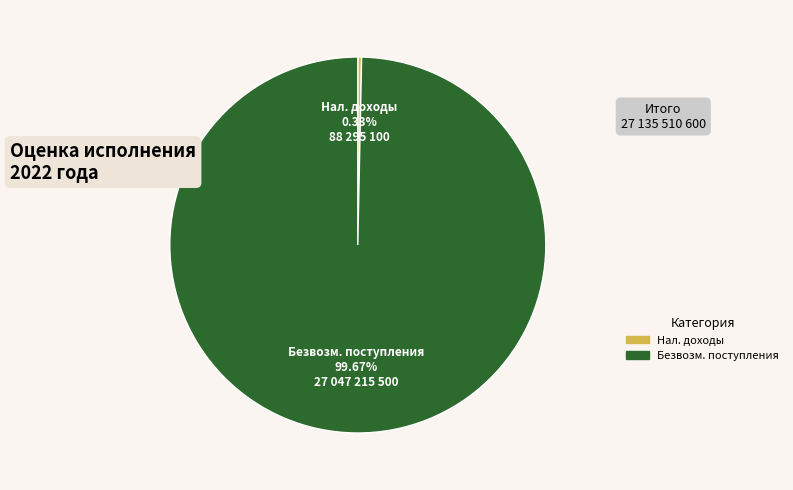

Does any single category account for the majority?

Yes